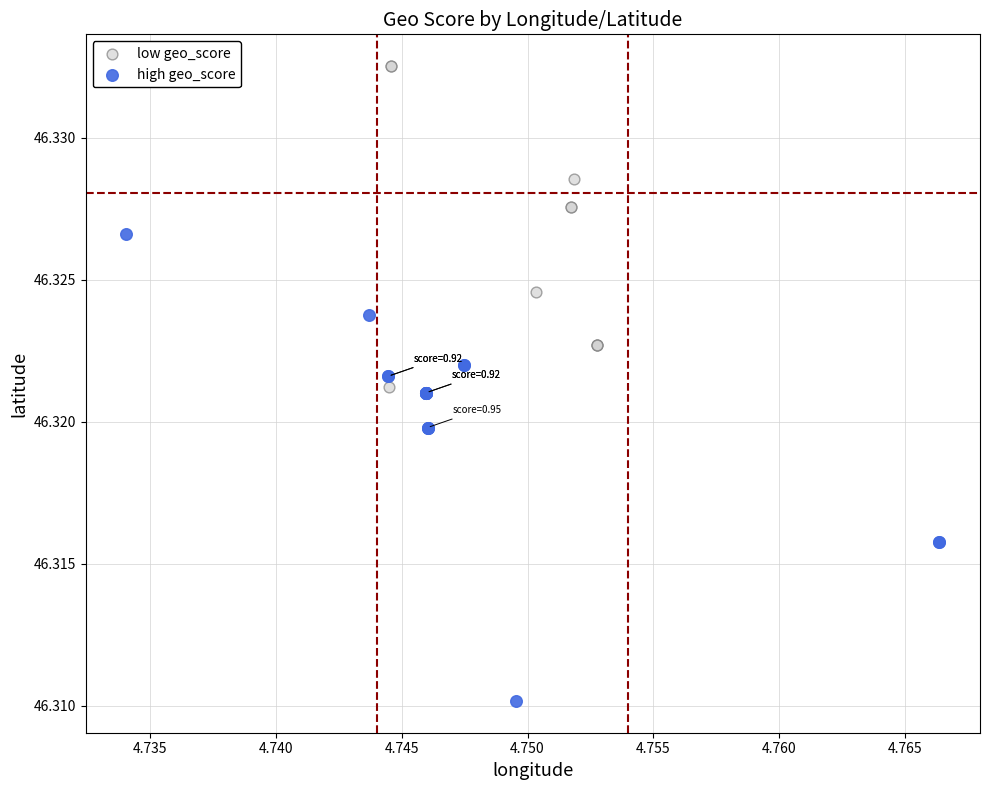

Which series contains the highest Y value?

low geo_score